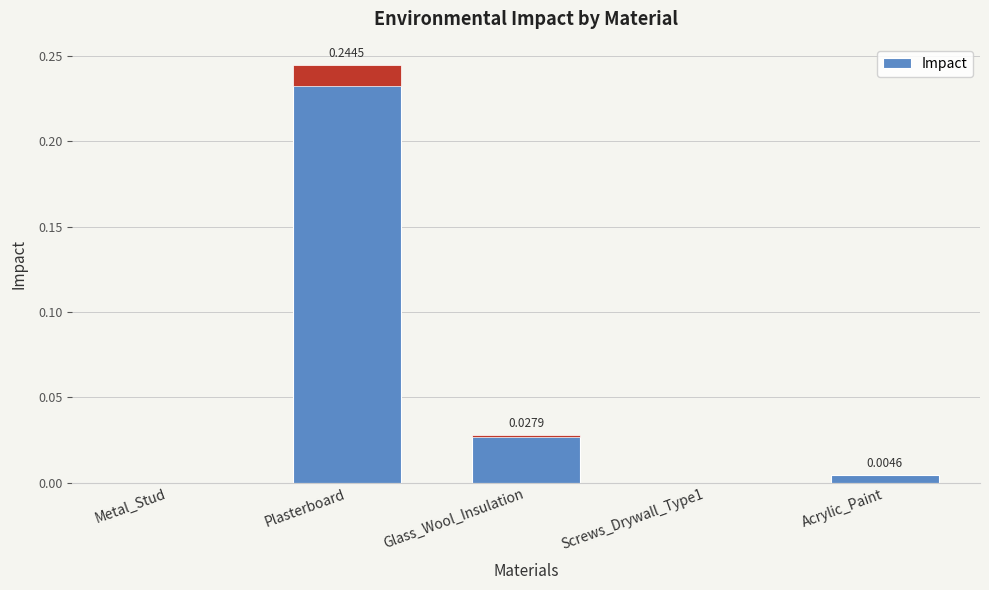

Rank the categories by value from highest to lowest.

Plasterboard, Glass_Wool_Insulation, Acrylic_Paint, Metal_Stud, Screws_Drywall_Type1